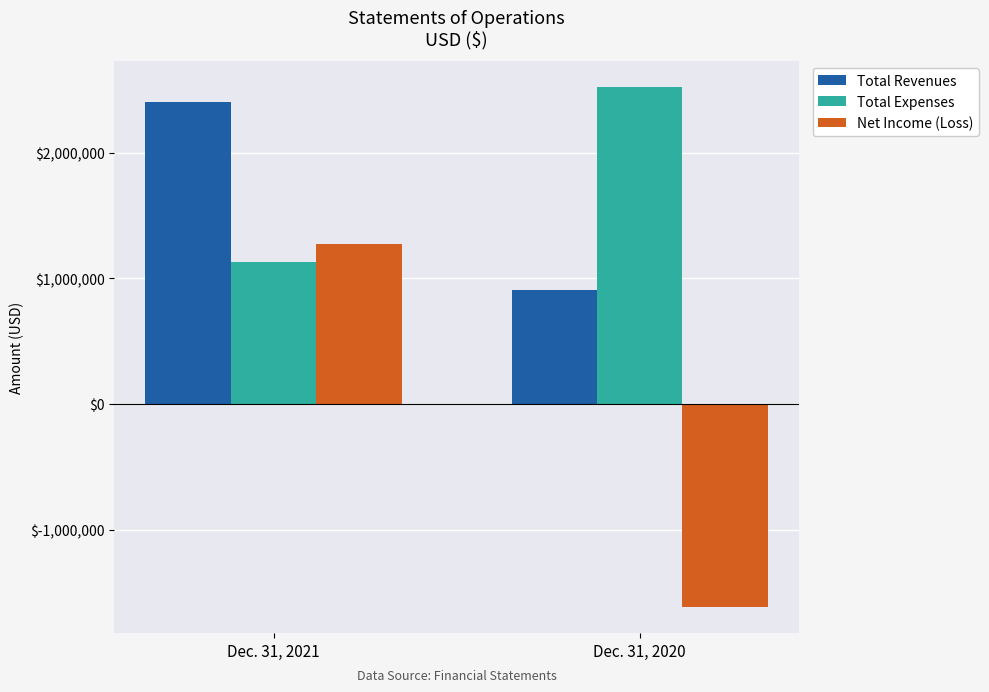

List the series in order of their peak value, lowest first.

Net Income (Loss), Total Revenues, Total Expenses